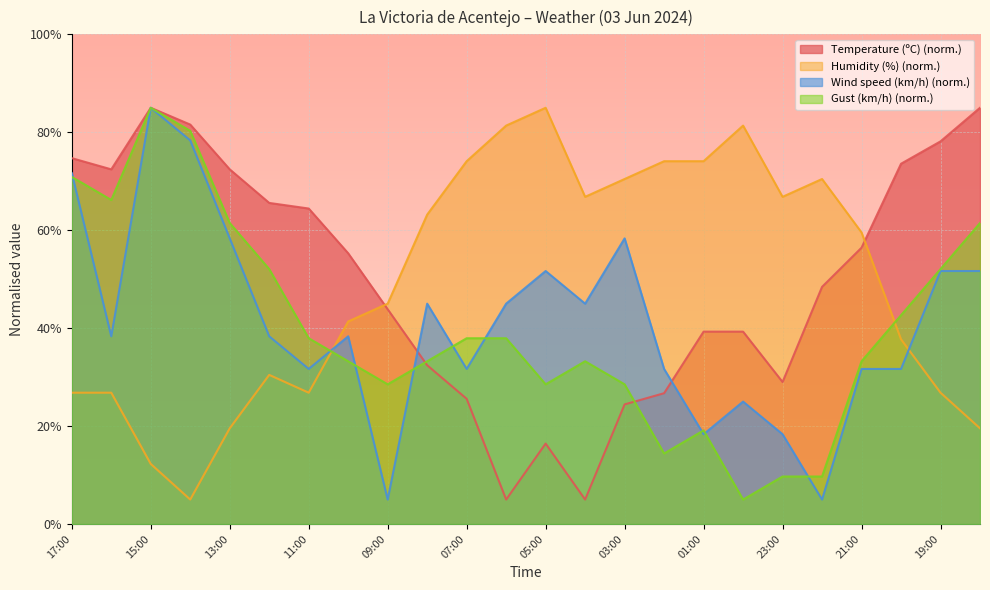

Which label corresponds to the largest value in the chart?

15:00